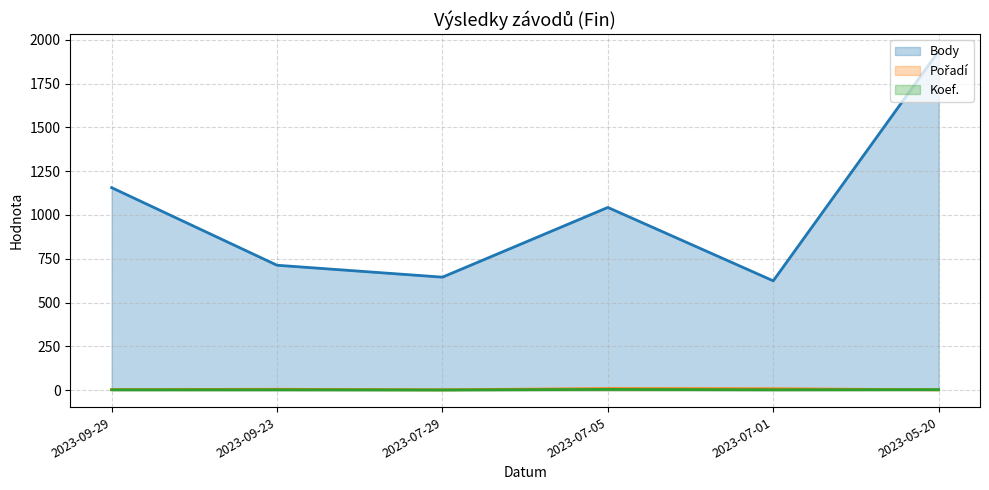

What is the spread (max minus min) of values at 2023-09-29?

1154